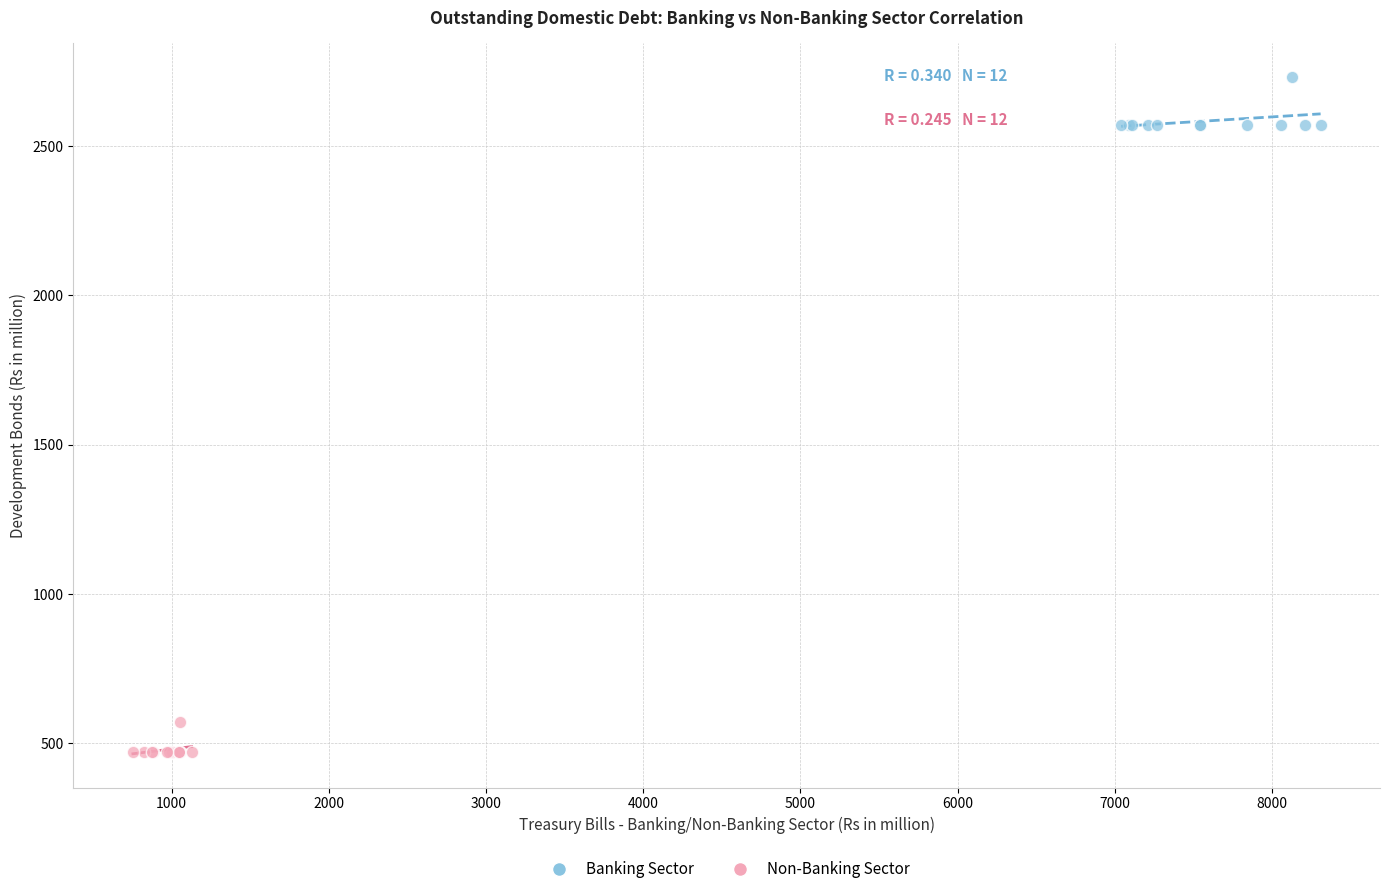

What are all the series names shown in the legend?

Banking Sector, Non-Banking Sector